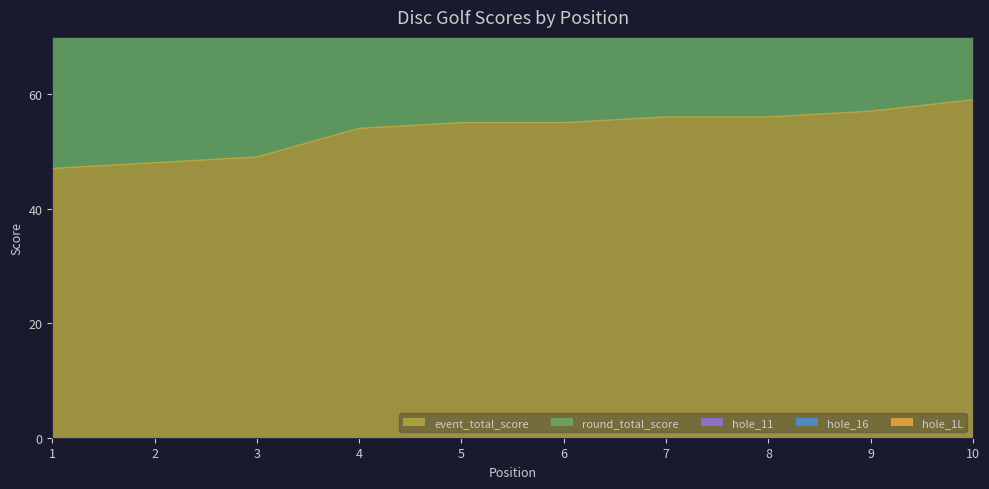

Which category has the highest value across all series?

10